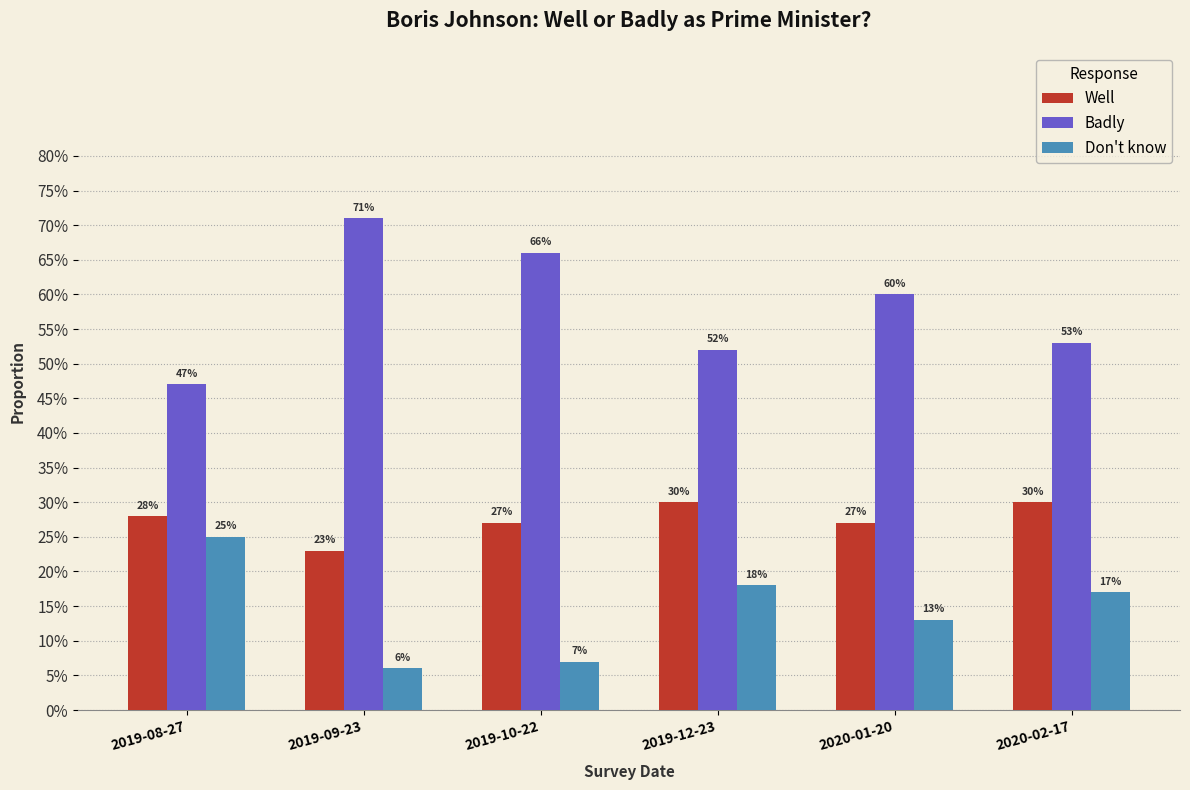

At how many categories does at least one series exceed 0?

6